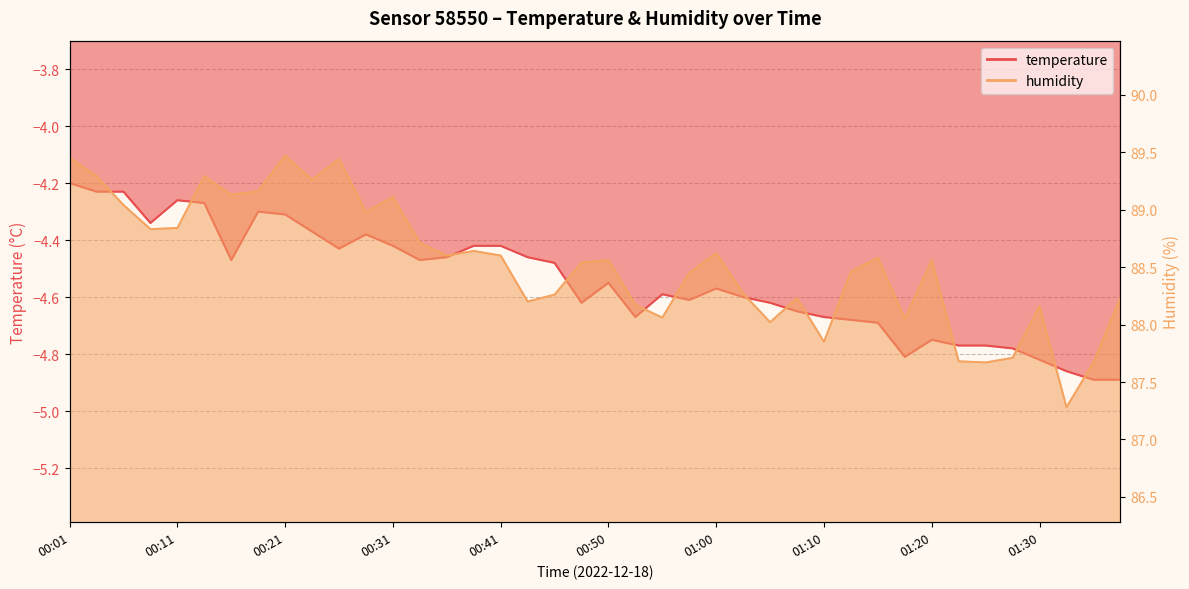

Between 00:23 and 00:09, which is larger?

00:09